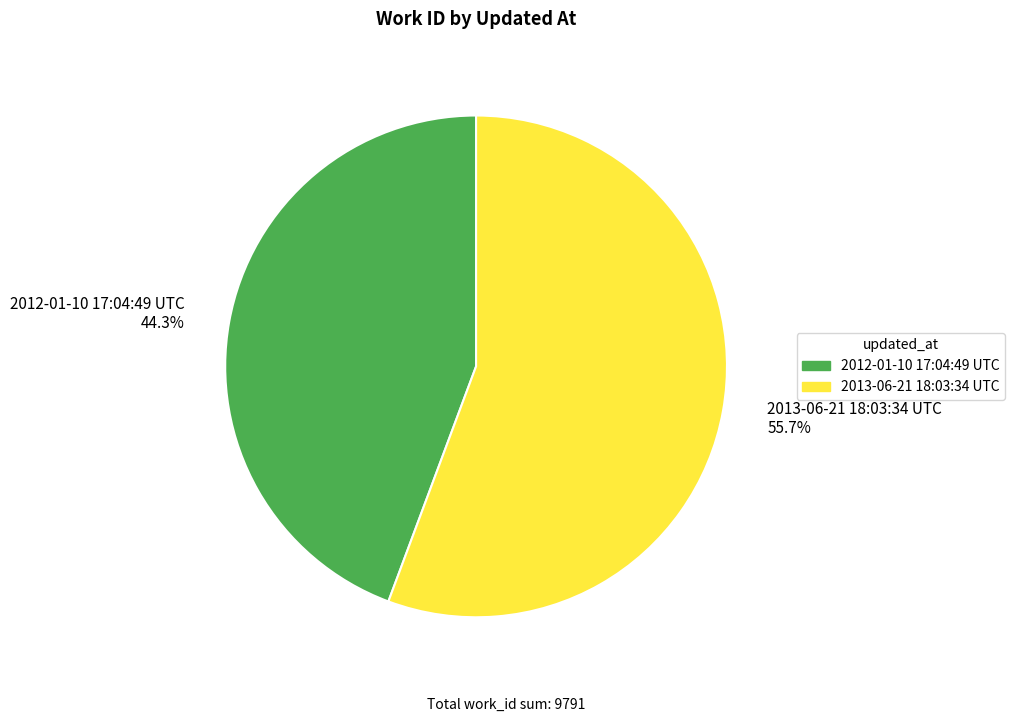

Is the sum of 2013-06-21 18:03:34 UTC and 2012-01-10 17:04:49 UTC greater than half?

Yes